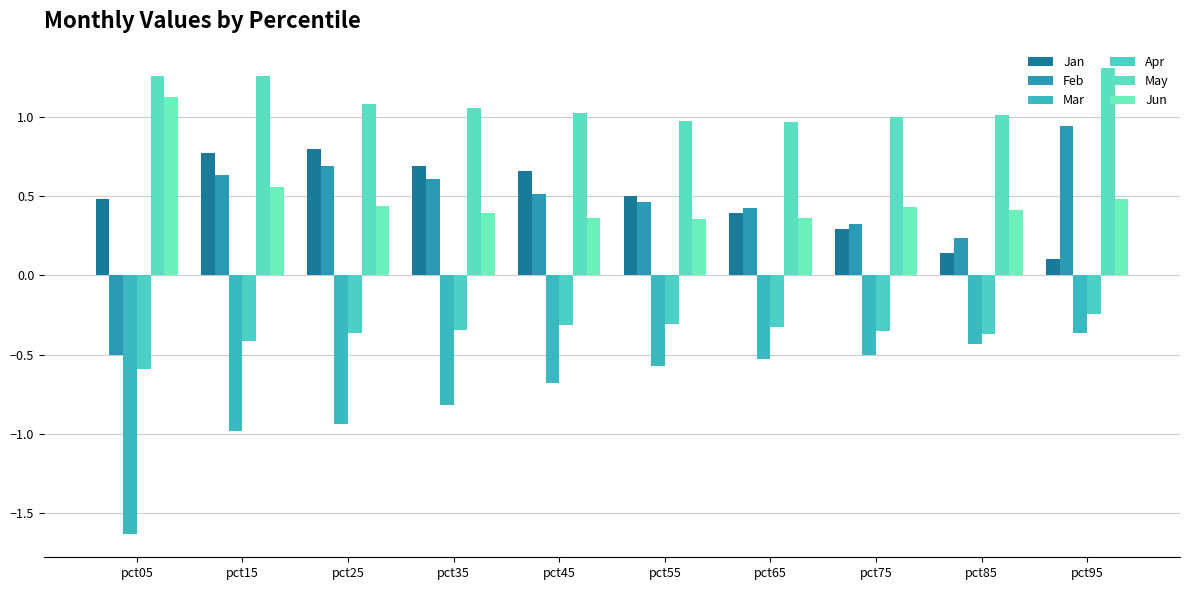

Reading right to left, what are all the values shown in this chart?

Jan: 0.1	0.1	0.3	0.4	0.5	0.7	0.7	0.8	0.8	0.5
Feb: 0.9	0.2	0.3	0.4	0.5	0.5	0.6	0.7	0.6	-0.5
Mar: -0.4	-0.4	-0.5	-0.5	-0.6	-0.7	-0.8	-0.9	-1.0	-1.6
Apr: -0.2	-0.4	-0.4	-0.3	-0.3	-0.3	-0.3	-0.4	-0.4	-0.6
May: 1.3	1.0	1.0	1.0	1.0	1.0	1.1	1.1	1.3	1.3
Jun: 0.5	0.4	0.4	0.4	0.4	0.4	0.4	0.4	0.6	1.1